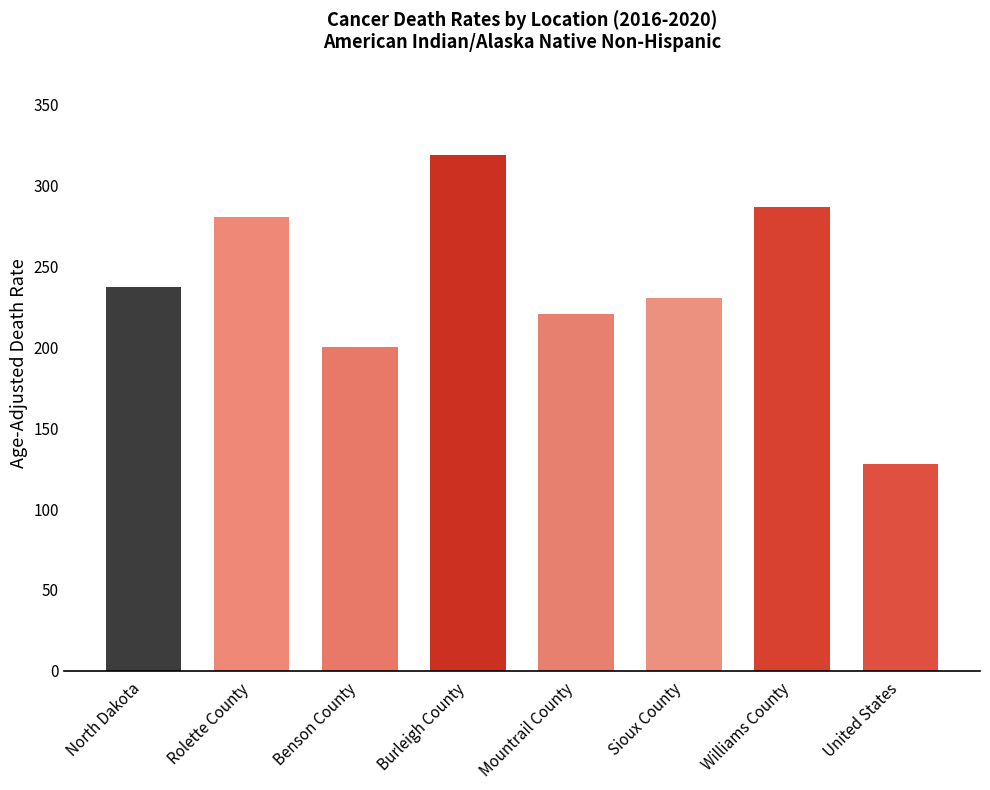

At which category does the chart reach its peak across all series?

Burleigh County